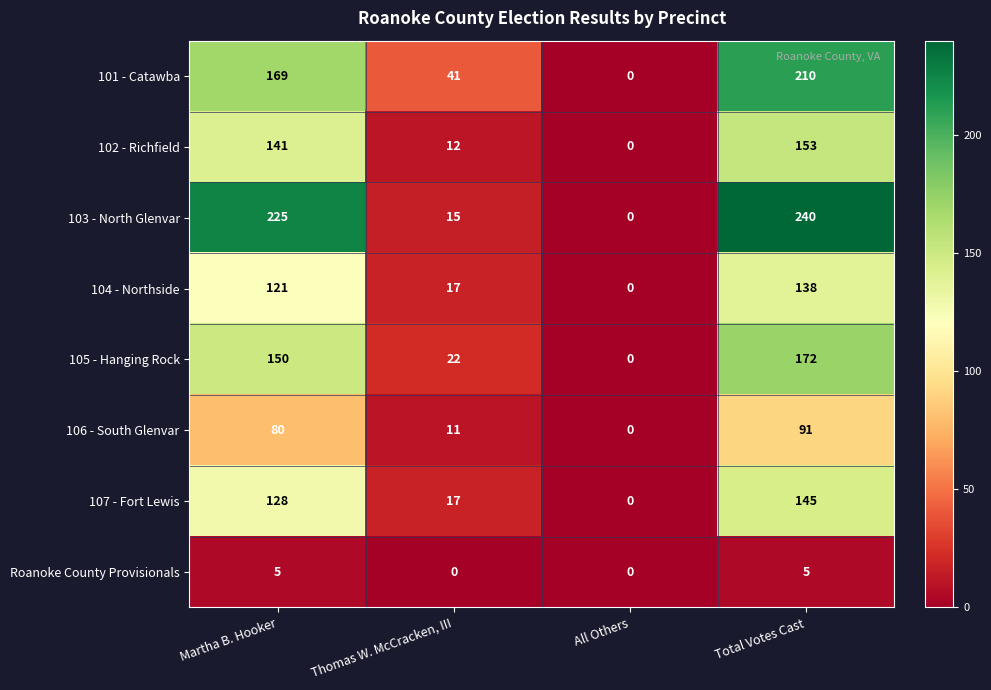

What is the difference between the maximum and minimum values in the 106 - South Glenvar series?

91